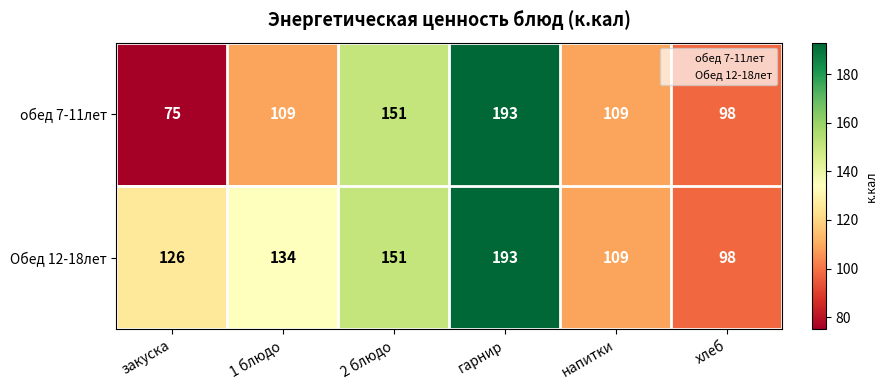

The value of Обед 12-18лет at закуска is 196. True or false?

False